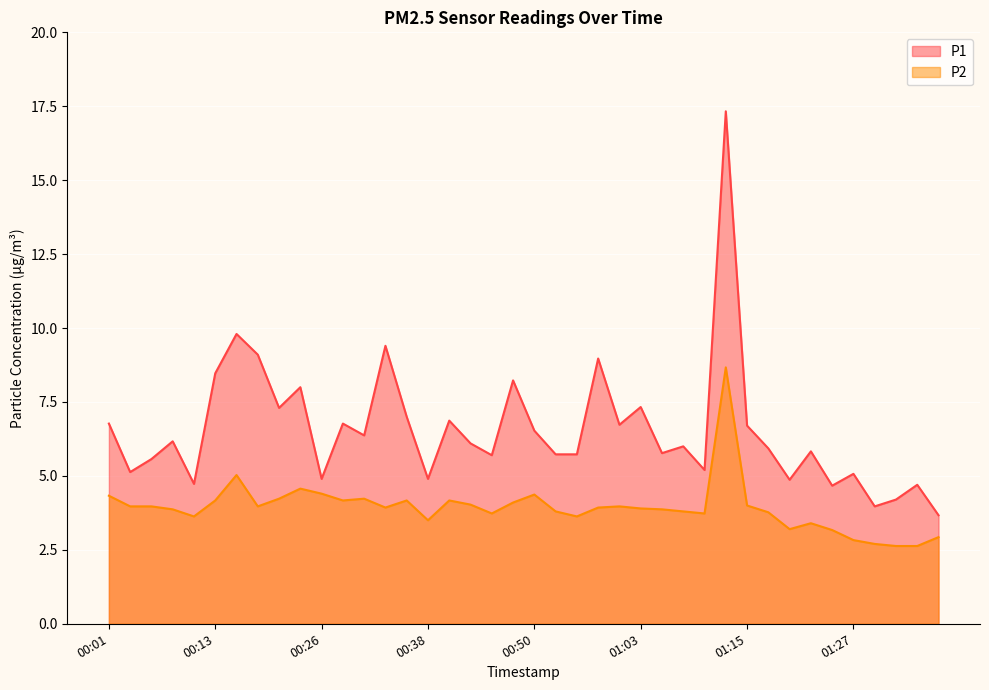

True or false: P2 and P1 intersect in this chart.

False